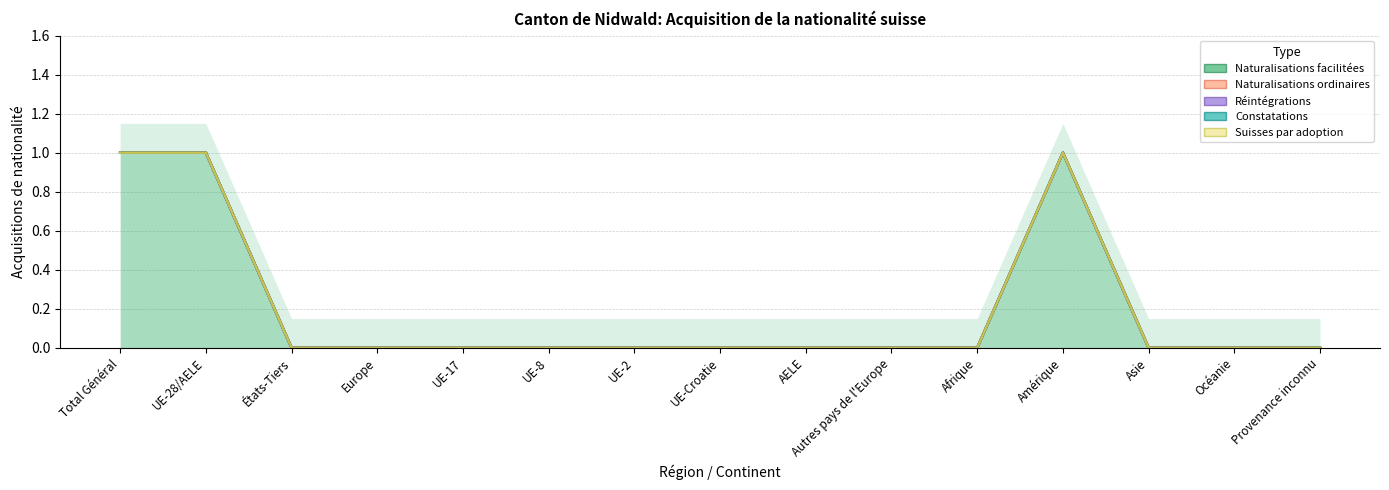

Reading right to left, transcribe all the data shown in this chart.

Naturalisations facilitées: Provenance inconnu=0	Océanie=0	Asie=0	Amérique=1	Afrique=0	Autres pays de l'Europe=0	AELE=0	UE-Croatie=0	UE-2=0	UE-8=0	UE-17=0	Europe=0	États-Tiers=0	UE-28/AELE=1	Total Général=1
Naturalisations ordinaires: Provenance inconnu=0	Océanie=0	Asie=0	Amérique=0	Afrique=0	Autres pays de l'Europe=0	AELE=0	UE-Croatie=0	UE-2=0	UE-8=0	UE-17=0	Europe=0	États-Tiers=0	UE-28/AELE=0	Total Général=0
Réintégrations: Provenance inconnu=0	Océanie=0	Asie=0	Amérique=0	Afrique=0	Autres pays de l'Europe=0	AELE=0	UE-Croatie=0	UE-2=0	UE-8=0	UE-17=0	Europe=0	États-Tiers=0	UE-28/AELE=0	Total Général=0
Constatations: Provenance inconnu=0	Océanie=0	Asie=0	Amérique=0	Afrique=0	Autres pays de l'Europe=0	AELE=0	UE-Croatie=0	UE-2=0	UE-8=0	UE-17=0	Europe=0	États-Tiers=0	UE-28/AELE=0	Total Général=0
Suisses par adoption: Provenance inconnu=0	Océanie=0	Asie=0	Amérique=0	Afrique=0	Autres pays de l'Europe=0	AELE=0	UE-Croatie=0	UE-2=0	UE-8=0	UE-17=0	Europe=0	États-Tiers=0	UE-28/AELE=0	Total Général=0